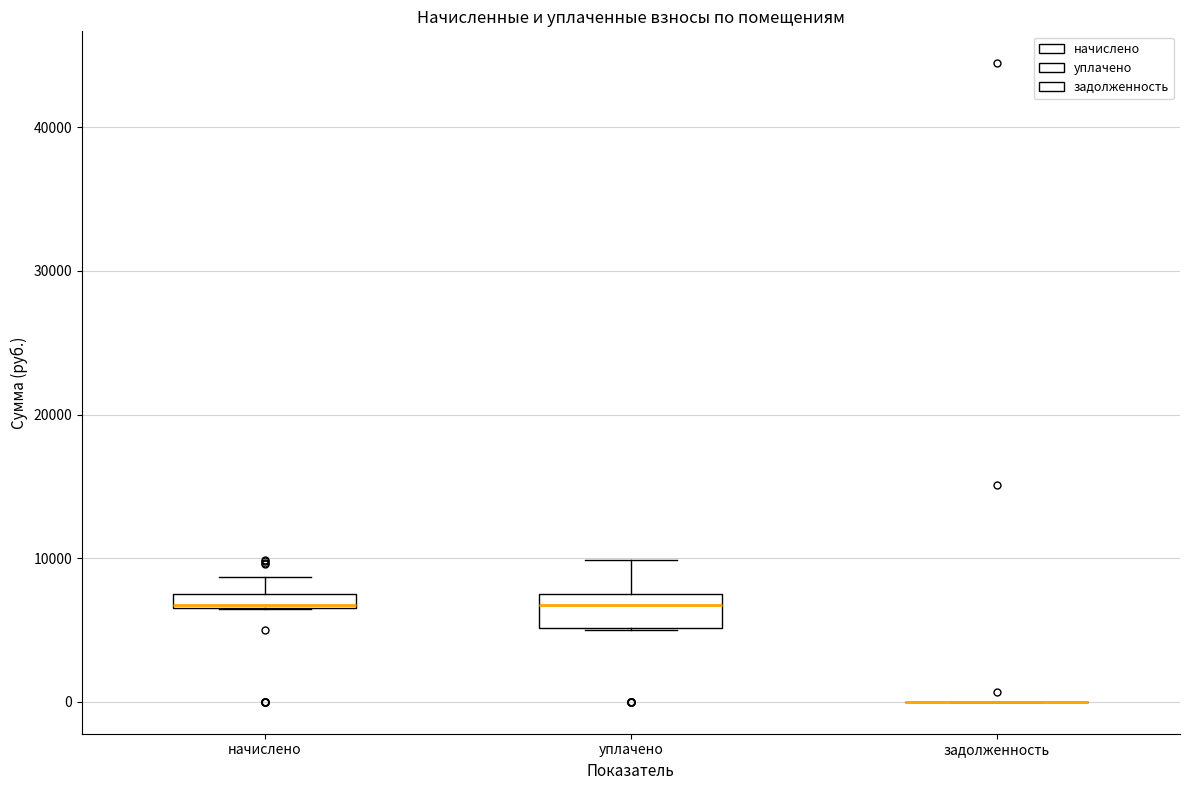

Where is the lower edge of the box for начислено on the y-axis? The values are not printed on the chart, so give them approximately, as read against the axis.

7000